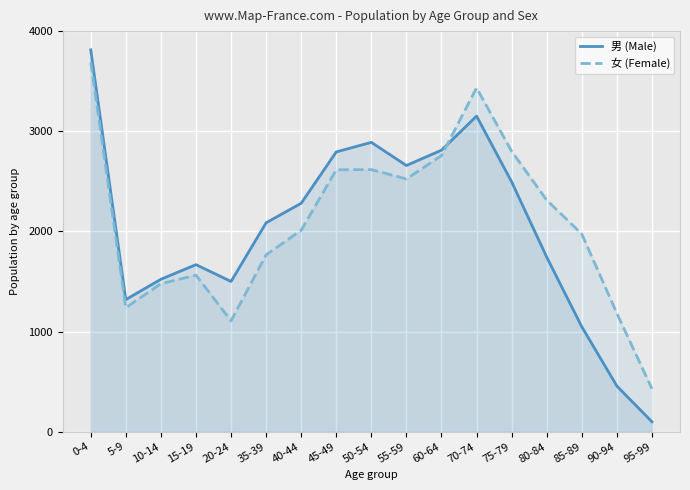

What is the value of the 男 (Male) point at the 4th from the left?

1668